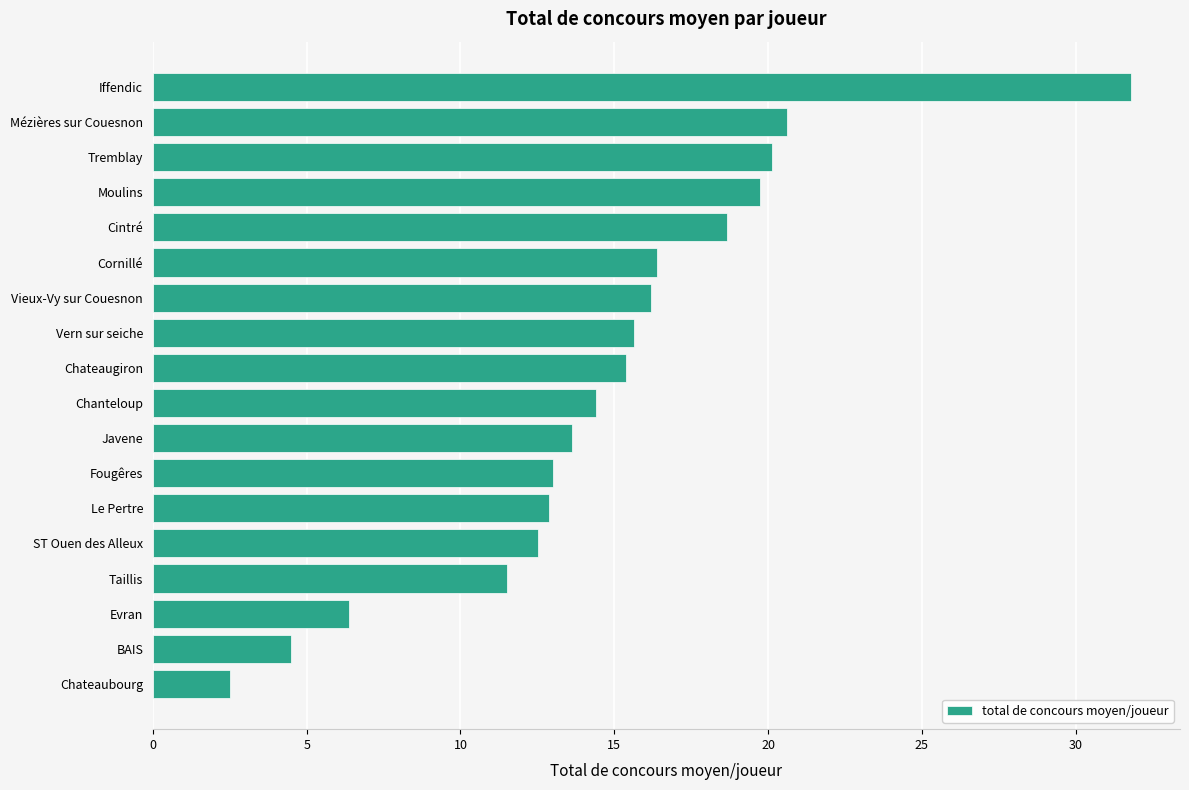

True or false: the data shows 20.6 at Mézières sur Couesnon.

True